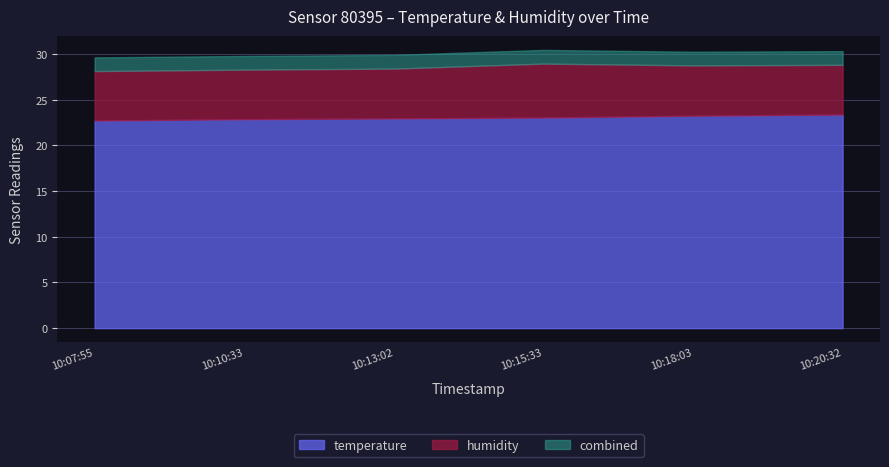

True or false: humidity and temperature intersect in this chart.

False